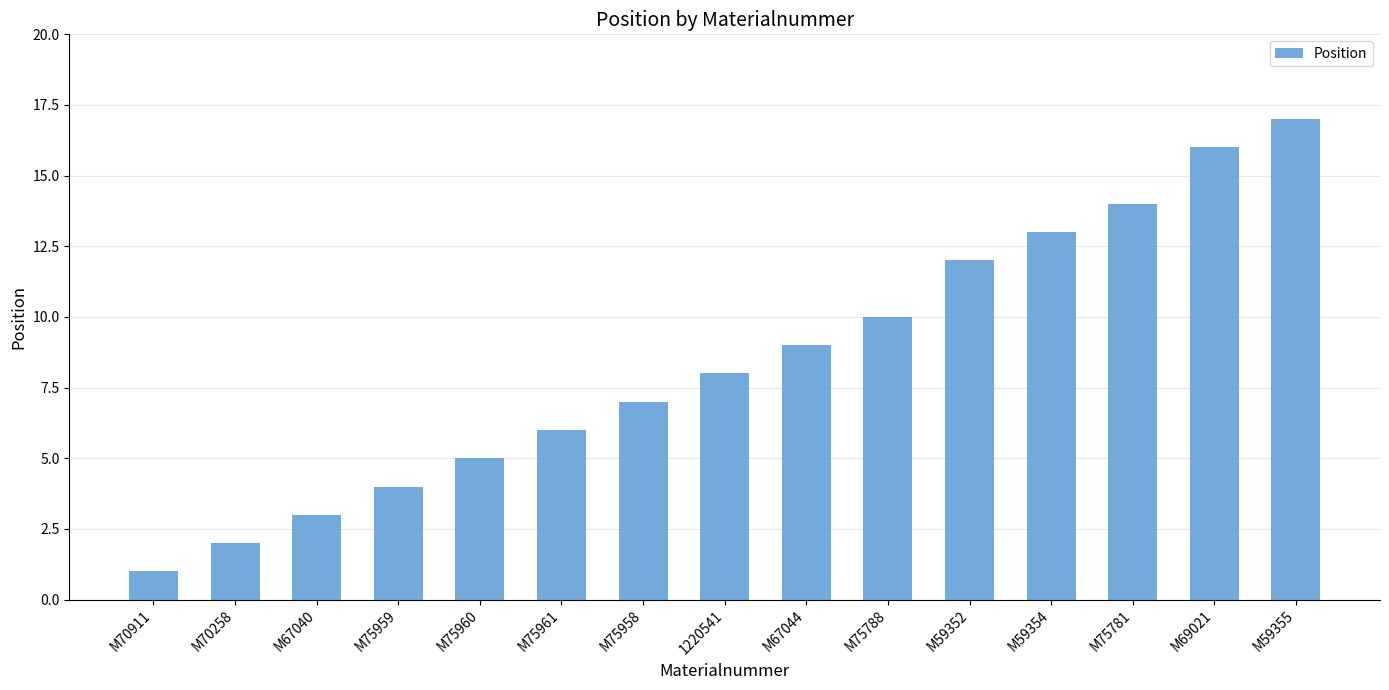

Rank the categories by value from highest to lowest.

M59355, M69021, M75781, M59354, M59352, M75788, M67044, 1220541, M75958, M75961, M75960, M75959, M67040, M70258, M70911